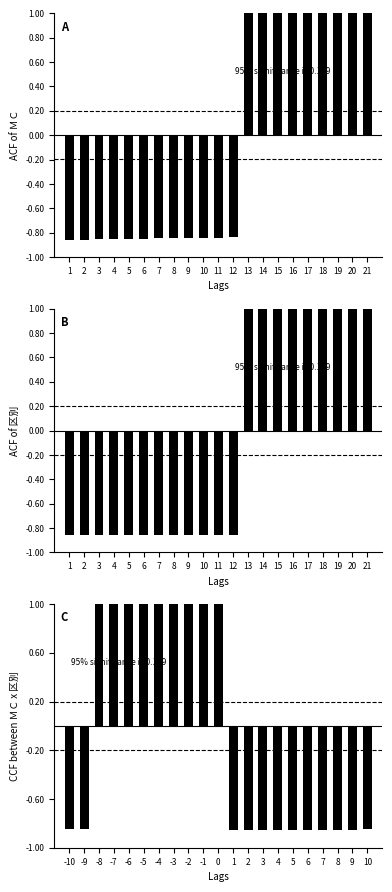

Rank the series by their maximum value, from lowest to highest.

ＭＣ, ＭＣ x 区別, 区別